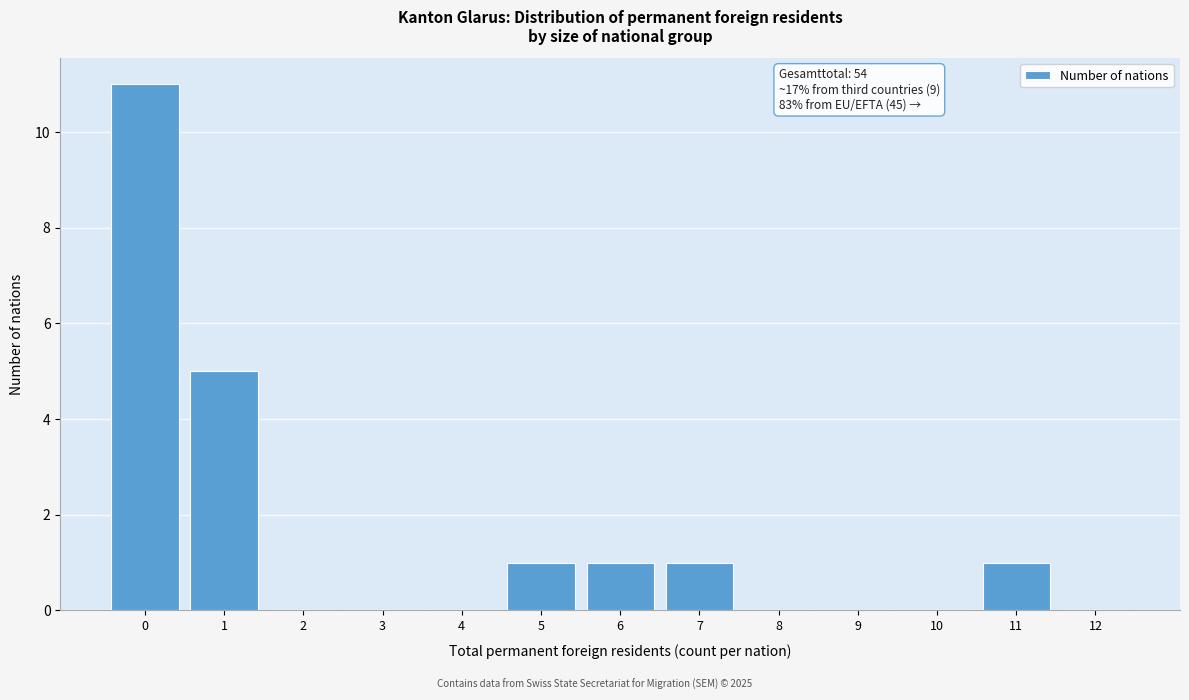

Reading right to left, transcribe all the data shown in this chart.

12=0	11=1	10=0	9=0	8=0	7=1	6=1	5=1	4=0	3=0	2=0	1=5	0=11